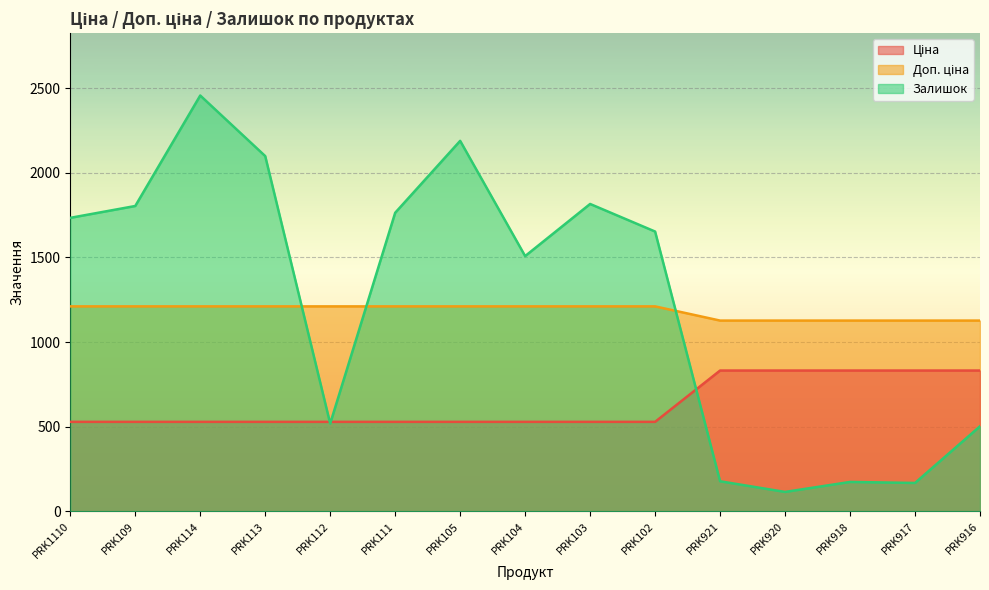

Between PRK109 and PRK917, which series saw the biggest shift?

Залишок